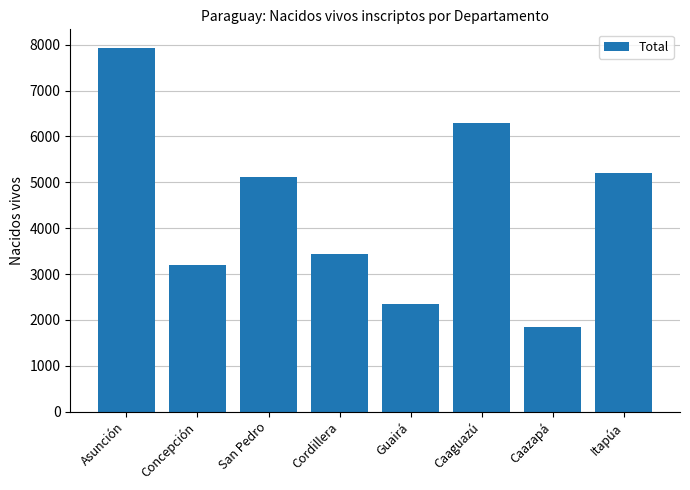

The chart shows a value of 7940 at Asunción. True or false?

True